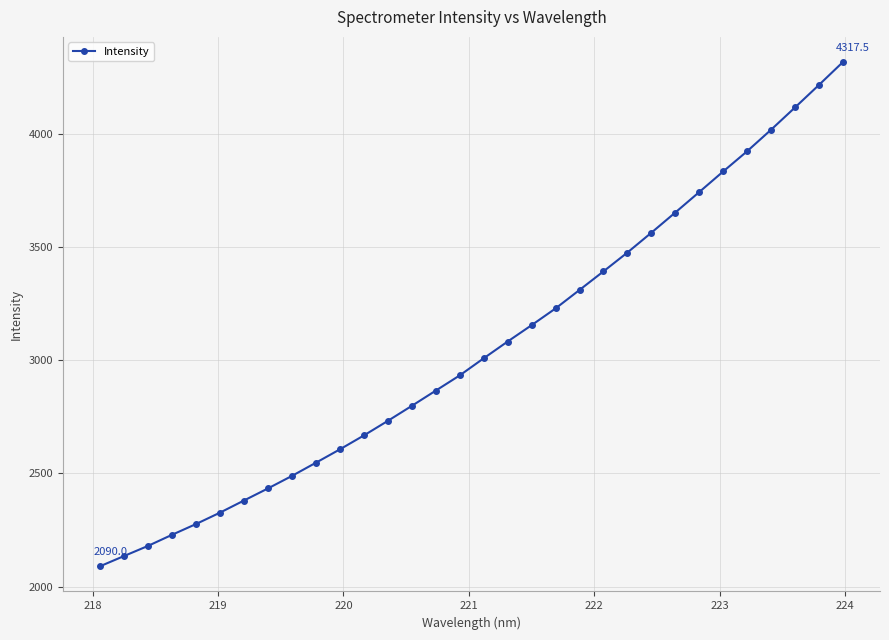

What is the difference between the second highest and second lowest values?

2081.4